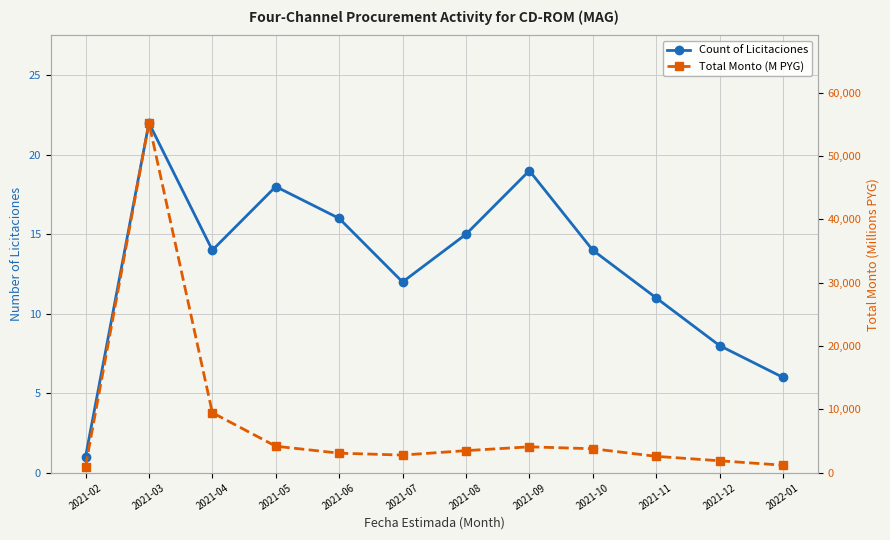

At which category is the sum across all series the highest?

2021-03